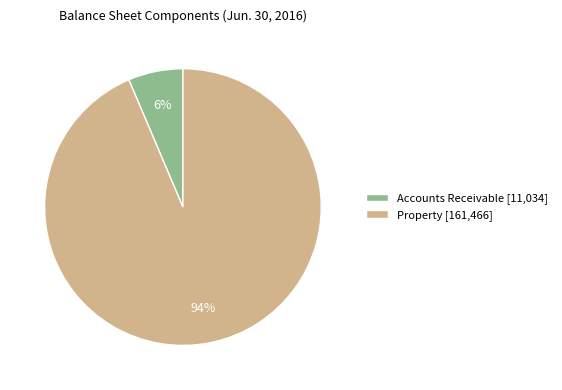

Is the sum of Property and Accounts Receivable greater than half?

Yes